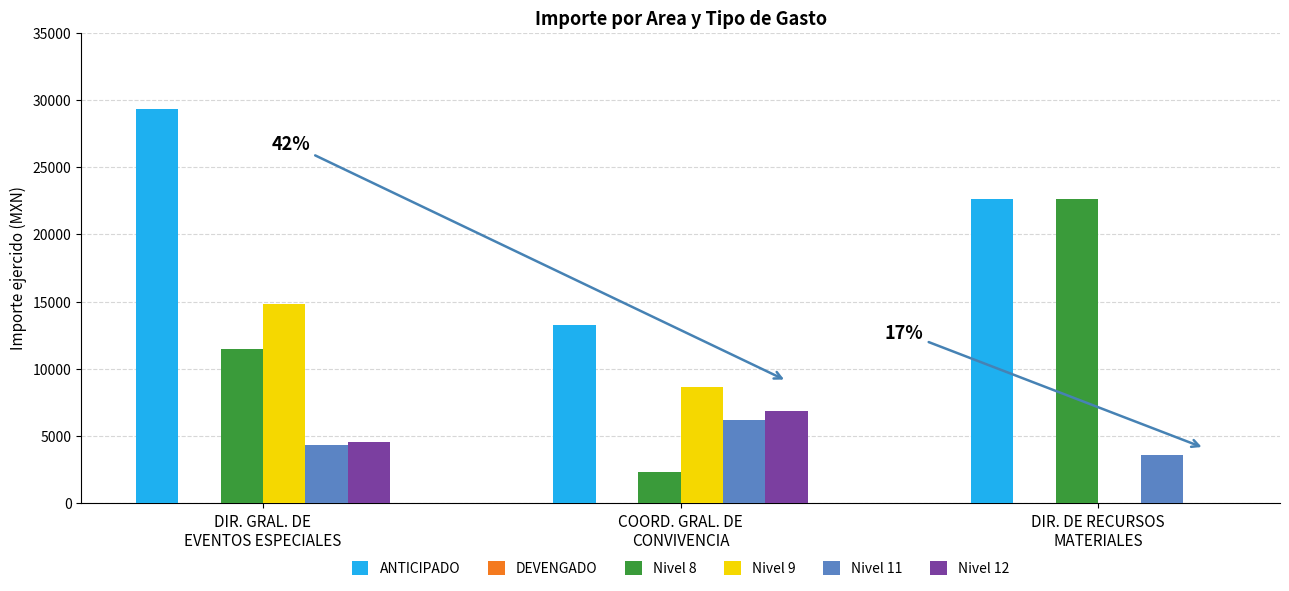

What is the sum of all Nivel 9 values?

23450